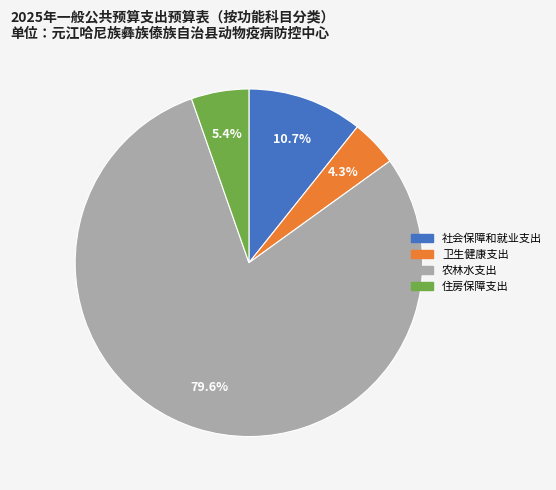

To the nearest percent, what is the combined percentage of 住房保障支出 and 卫生健康支出?

10%